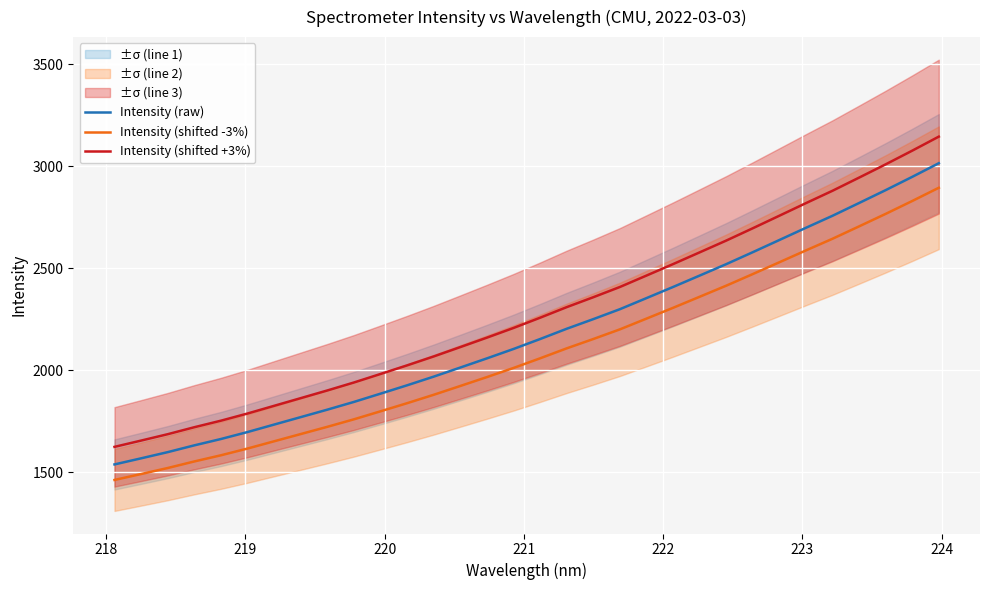

True or false: Intensity (shifted +3%) and Intensity (shifted -3%) cross at least once.

False